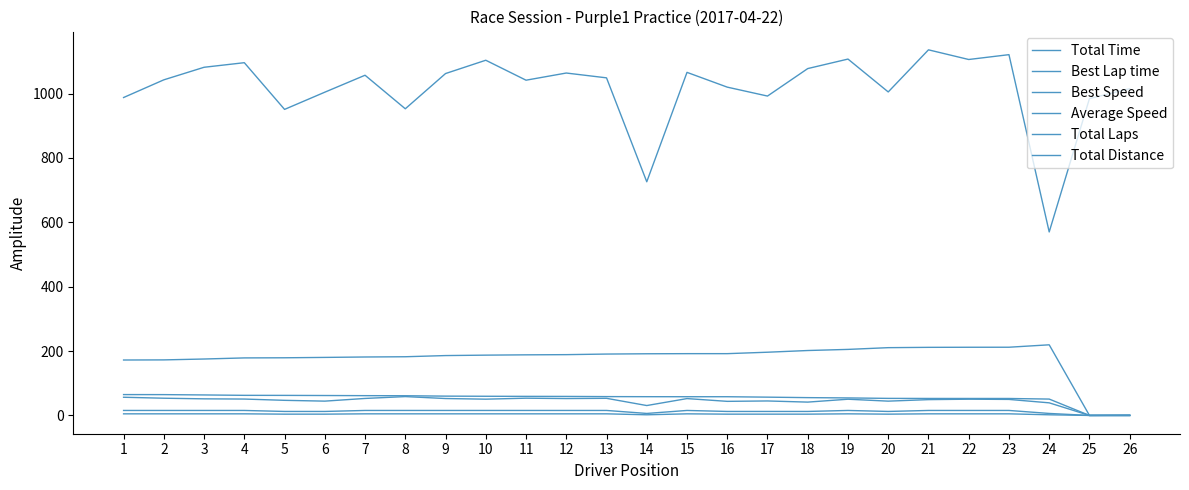

Does the chart display data point markers on the line(s)?

No